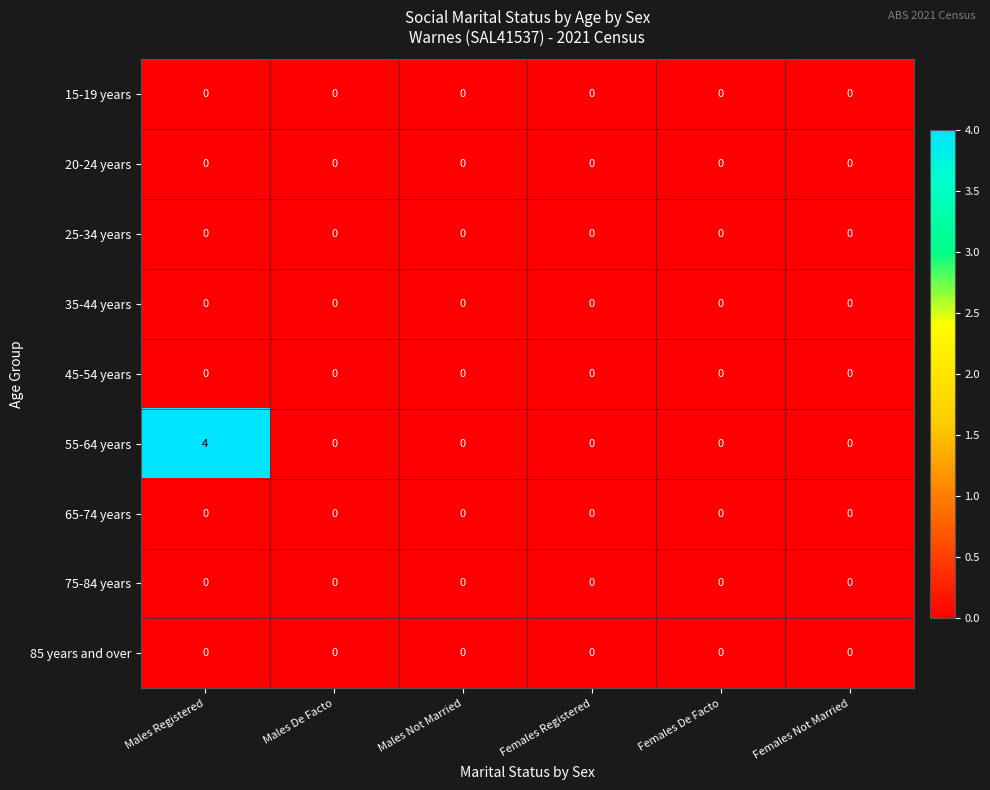

Is it true that 55-64 years equals -2 at Males De Facto?

False